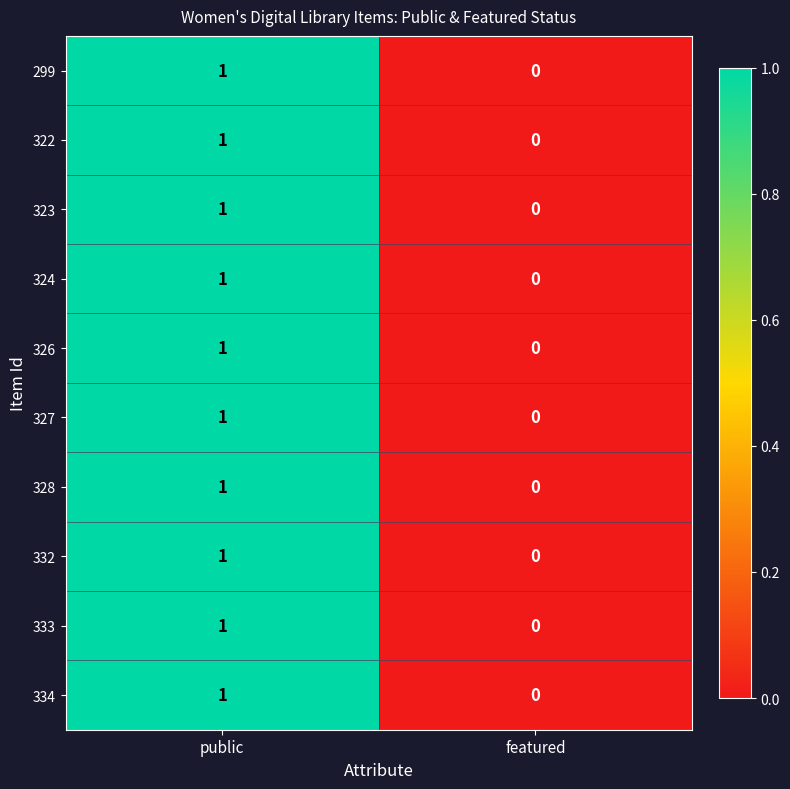

True or false: 324 has a value of 0 at featured.

True